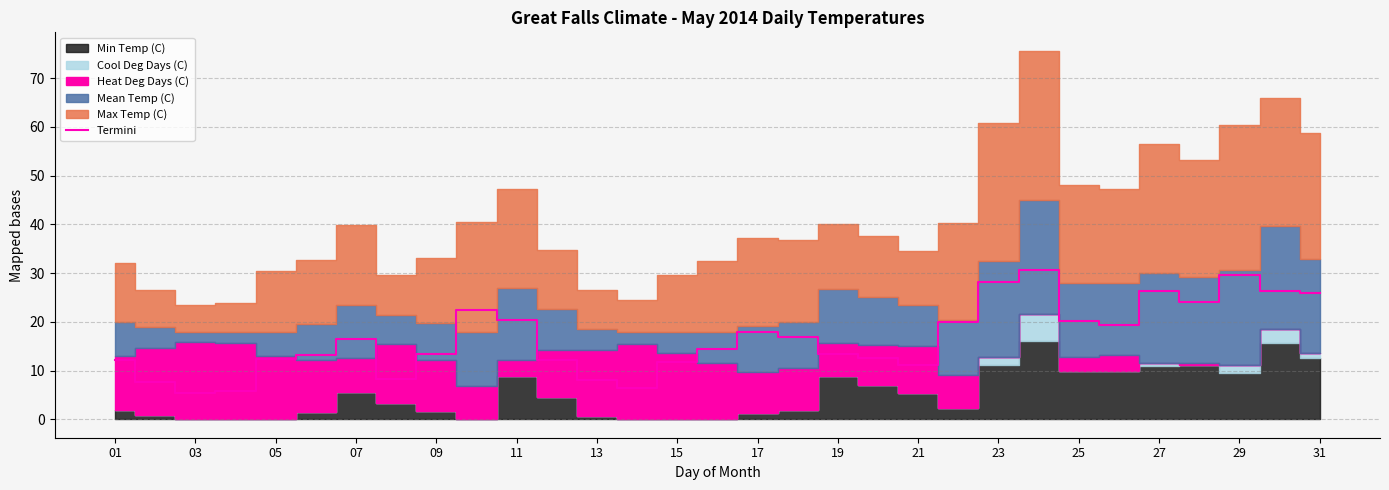

What is the highest value of the Termini series?

30.7